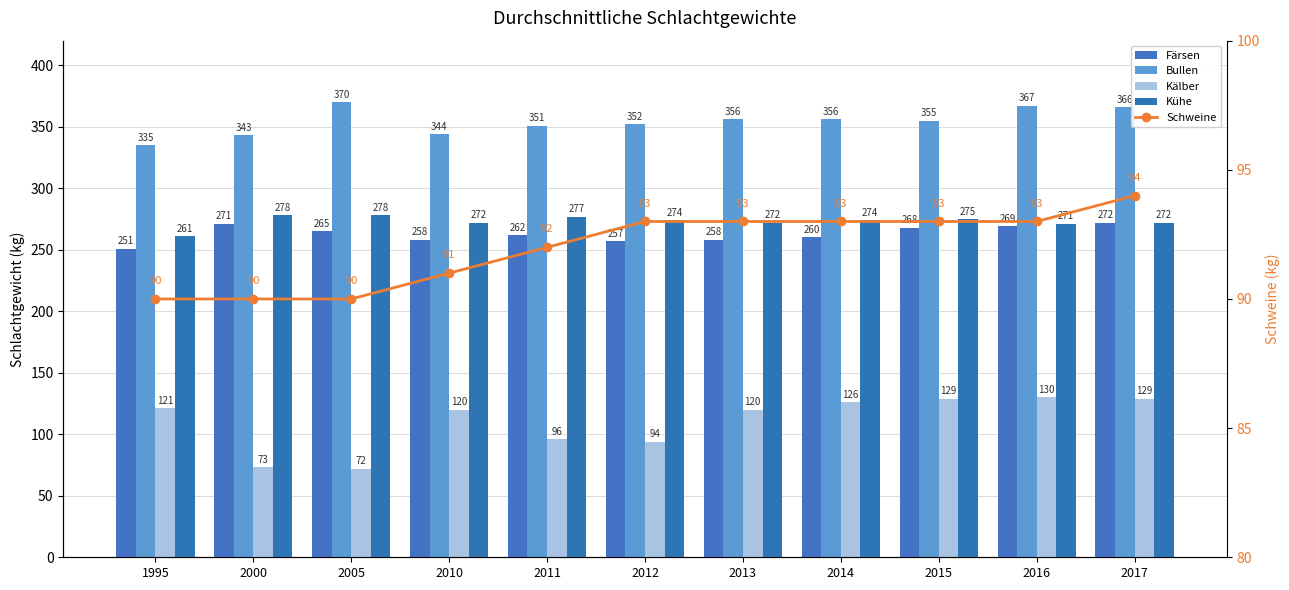

Reading left to right, what are all the values shown in this chart?

Färsen: 1995=251	2000=271	2005=265	2010=258	2011=262	2012=257	2013=258	2014=260	2015=268	2016=269	2017=272
Bullen: 1995=335	2000=343	2005=370	2010=344	2011=351	2012=352	2013=356	2014=356	2015=355	2016=367	2017=366
Kälber: 1995=121	2000=73	2005=72	2010=120	2011=96	2012=94	2013=120	2014=126	2015=129	2016=130	2017=129
Kühe: 1995=261	2000=278	2005=278	2010=272	2011=277	2012=274	2013=272	2014=274	2015=275	2016=271	2017=272
Schweine: 1995=90	2000=90	2005=90	2010=91	2011=92	2012=93	2013=93	2014=93	2015=93	2016=93	2017=94